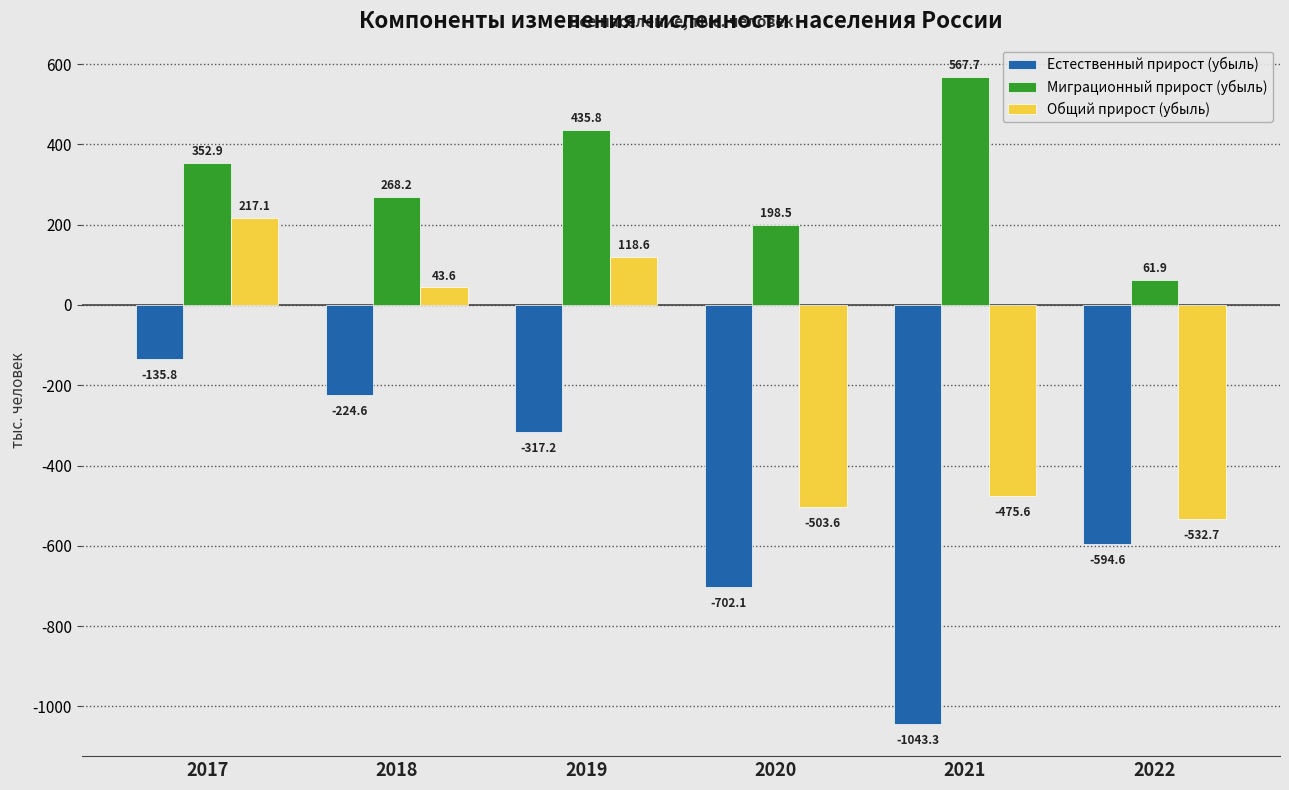

Rank the series by their maximum value, from highest to lowest.

Миграционный прирост (убыль), Общий прирост (убыль), Естественный прирост (убыль)